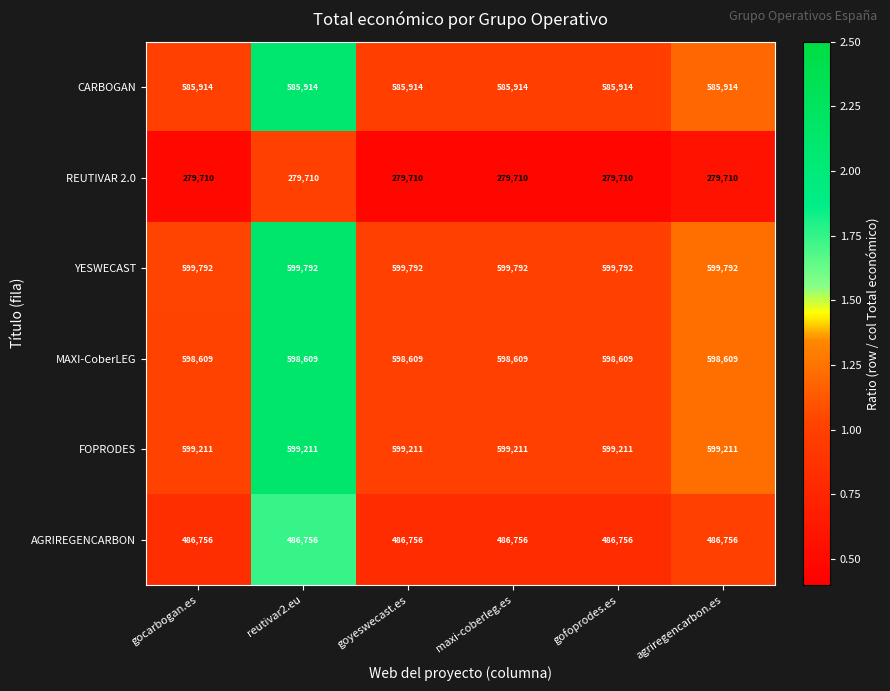

True or false: FOPRODES has a value of 599211 at reutivar2.eu.

True